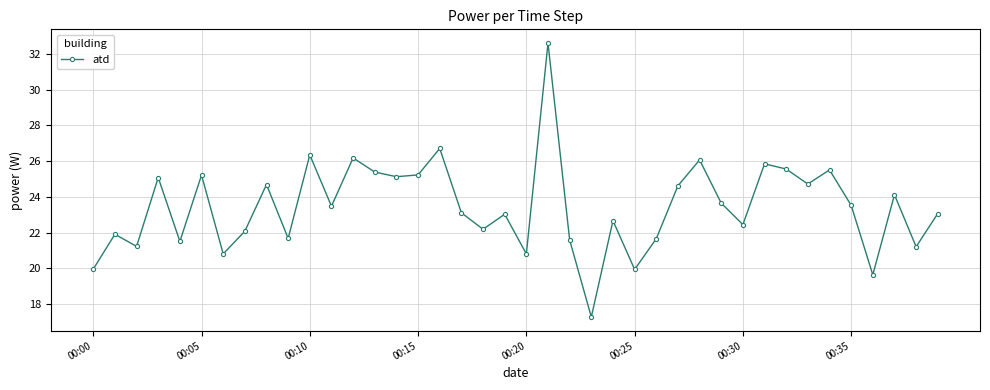

What is the maximum value shown in the chart?

32.6